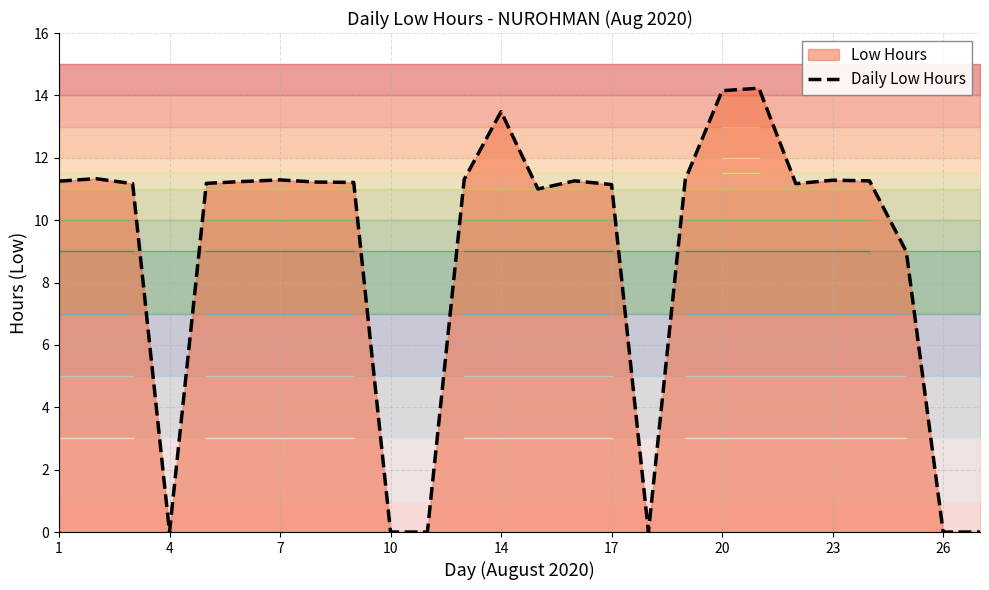

How many points are lower than both their immediate neighbors (excluding endpoints)?

4